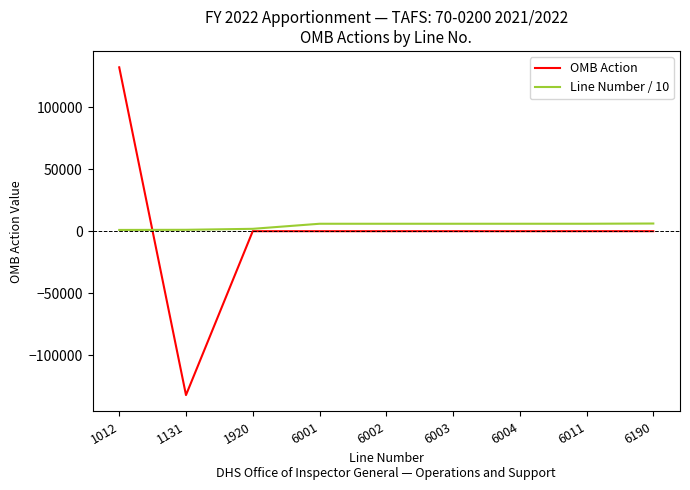

What is the difference between the maximum and minimum values in the OMB Action series?

264266